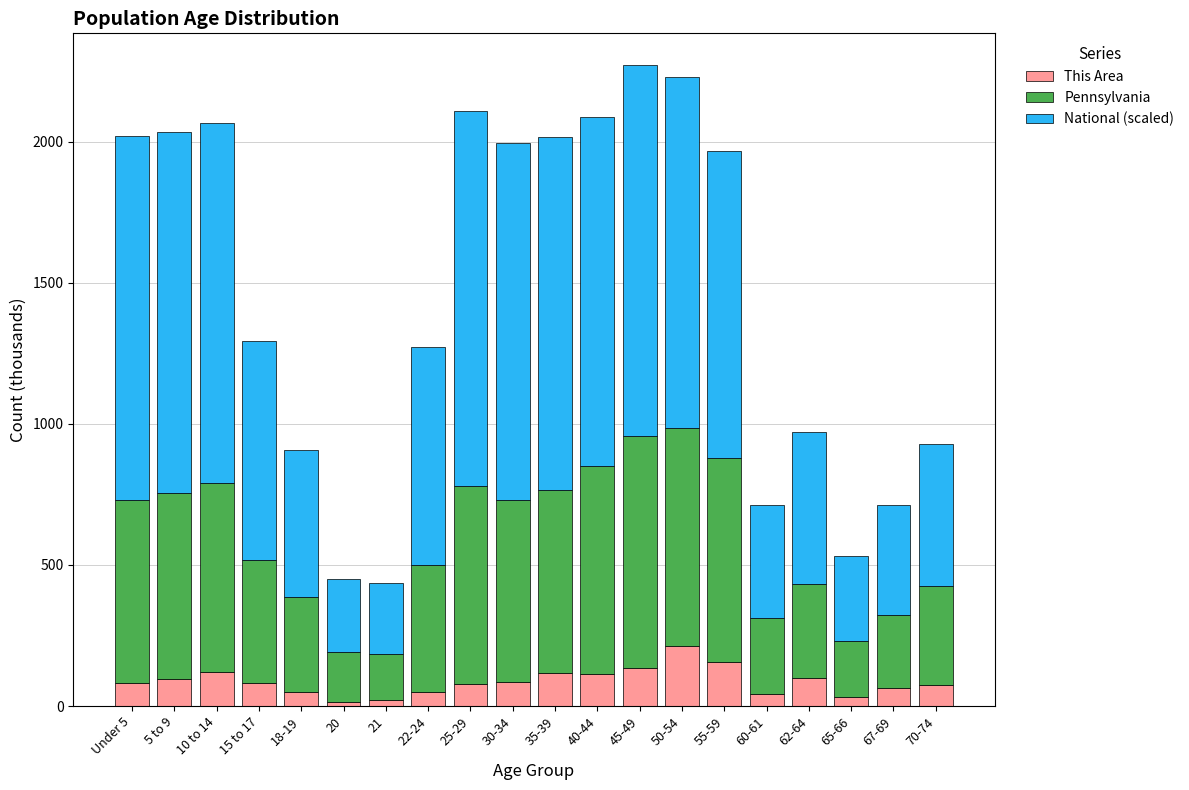

What is the total value across all series at 22-24?

1271.3